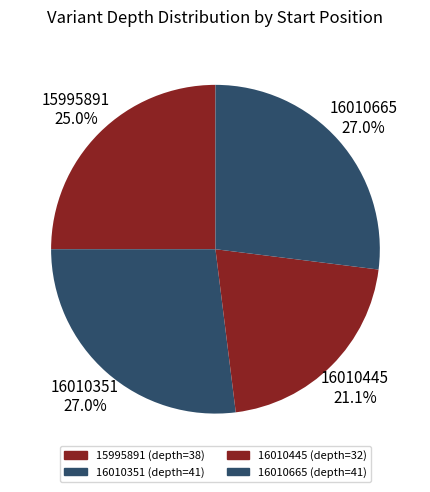

Rank the categories by value from highest to lowest.

16010351, 16010665, 15995891, 16010445